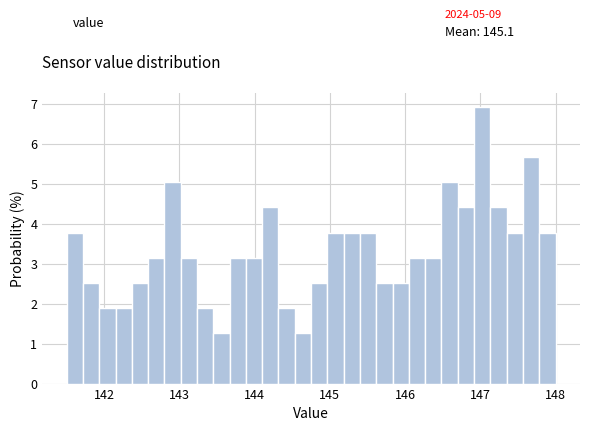

Around what value on the x-axis is the tallest bar? Give the approximate position of its centre, as read against the axis.

147.0